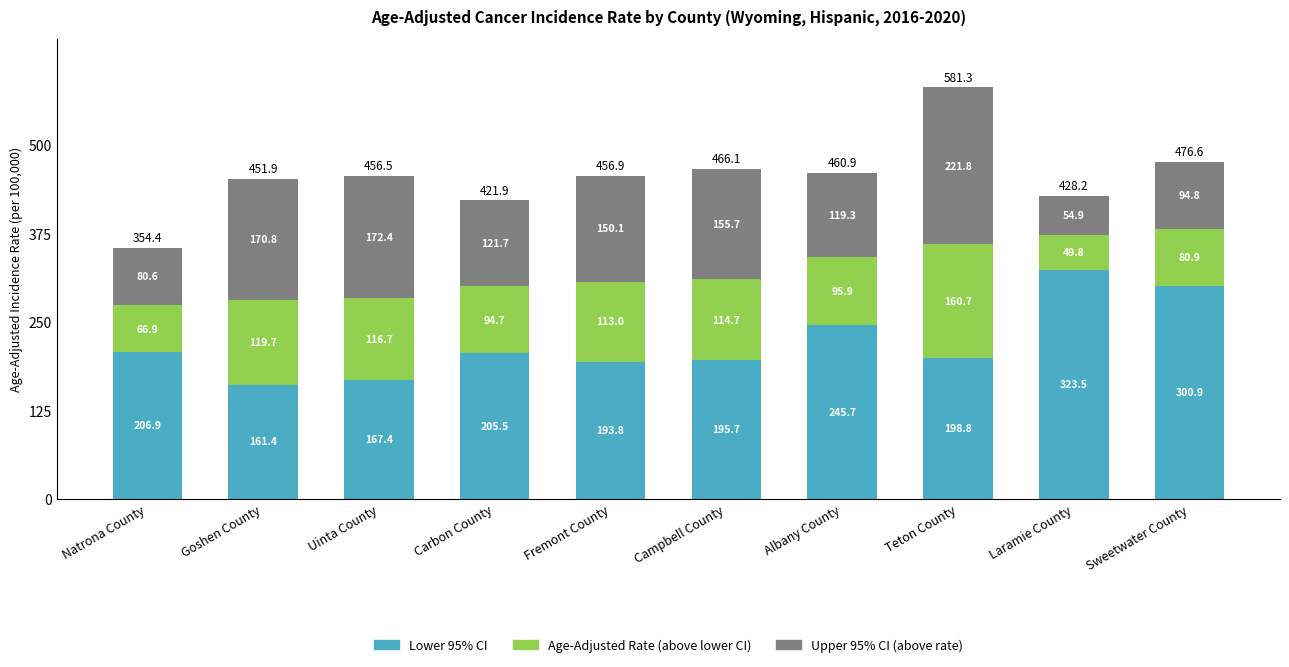

List the labels in order of Lower 95% CI value, smallest first.

Goshen County, Uinta County, Fremont County, Campbell County, Teton County, Carbon County, Natrona County, Albany County, Sweetwater County, Laramie County